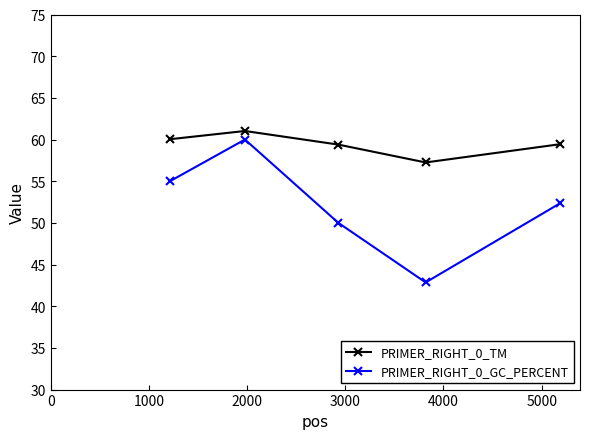

How many data points in PRIMER_RIGHT_0_GC_PERCENT are less than 52?

2